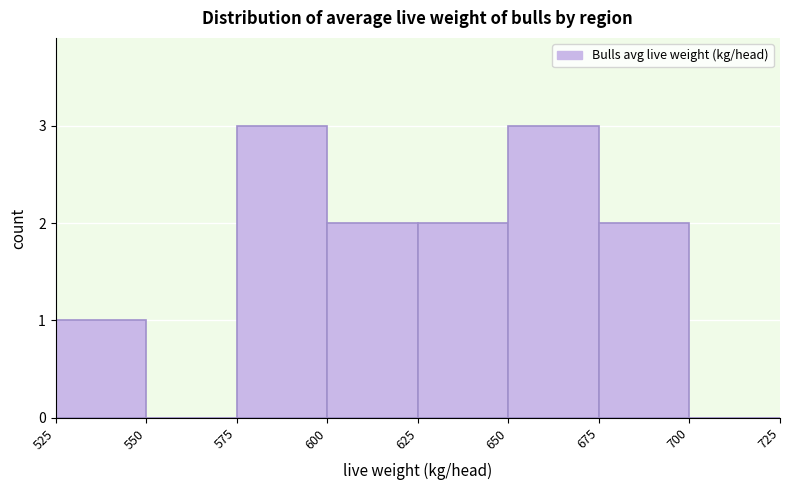

Reading left to right, list every bar in this chart as the range it spans on the x-axis followed by its height. The values are not printed on the chart, so give them approximately, as read against the axis.

525 to 550: 1
550 to 575: 0
575 to 600: 3
600 to 625: 2
625 to 650: 2
650 to 675: 3
675 to 700: 2
700 to 725: 0